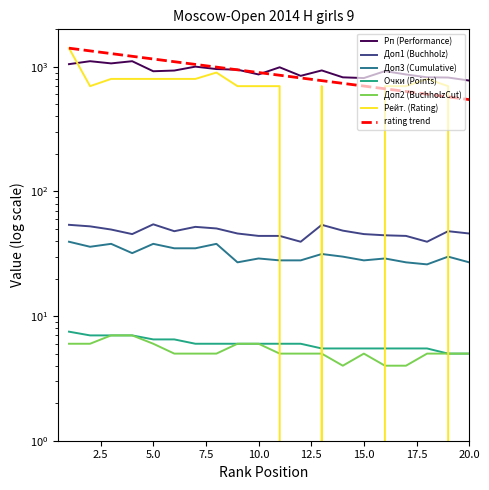

Which series has the largest range (max minus min)?

Рейт. (Rating)